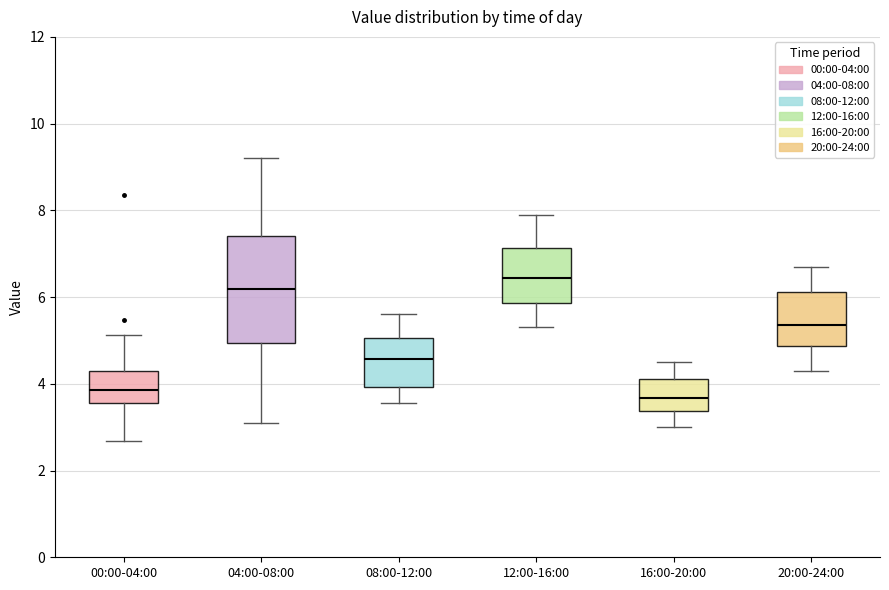

Comparing the boxes themselves (not the whiskers), which one is the tallest?

04:00-08:00